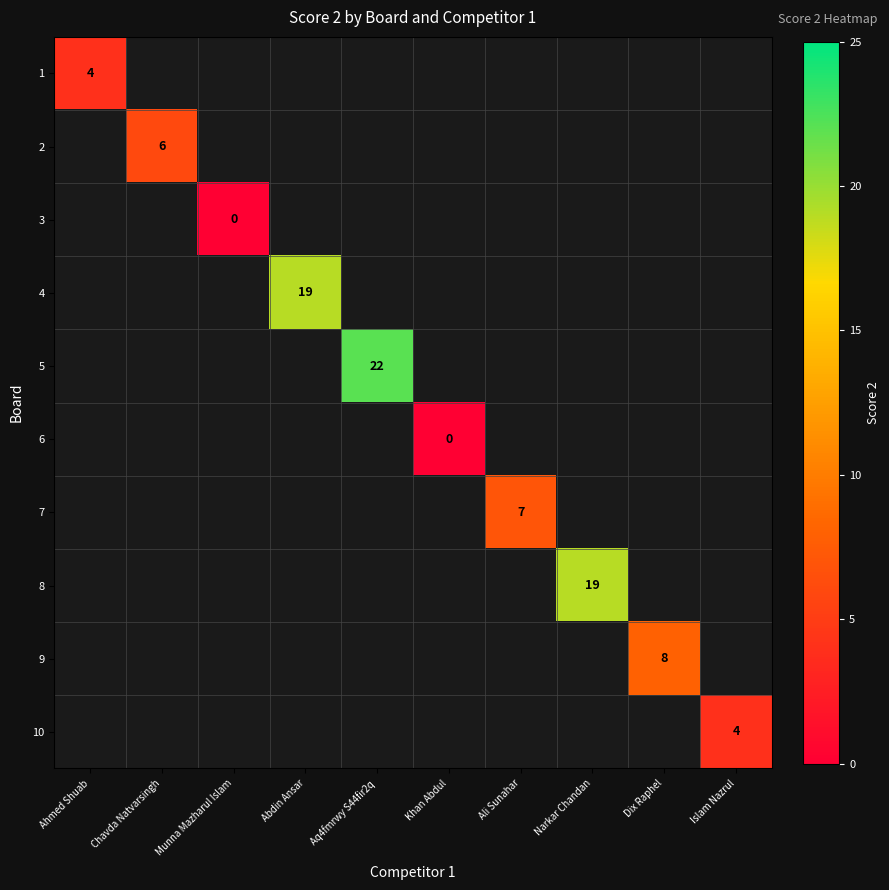

How many values in 4 are above zero?

1